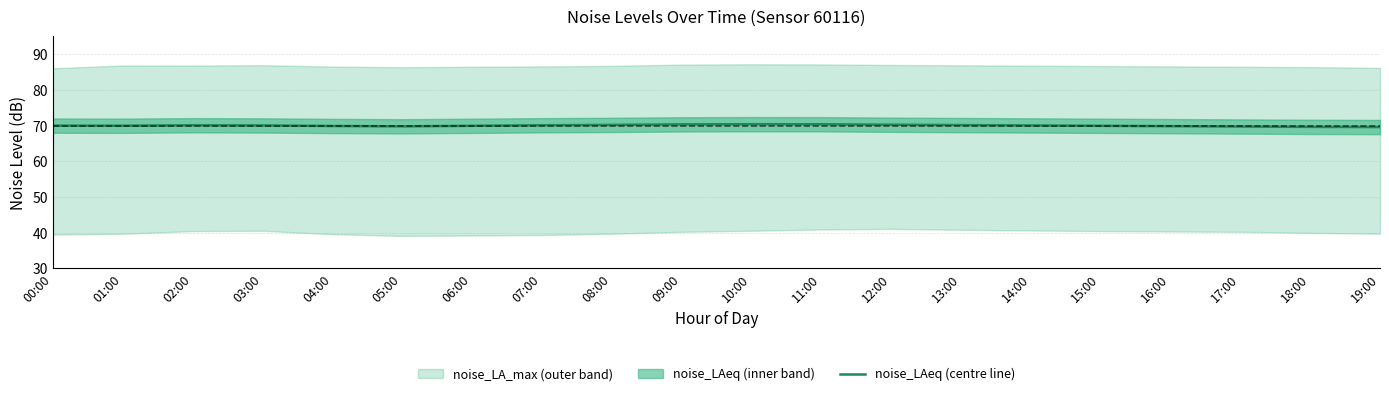

How many interior local peaks (higher than both neighbors) does the data have?

2